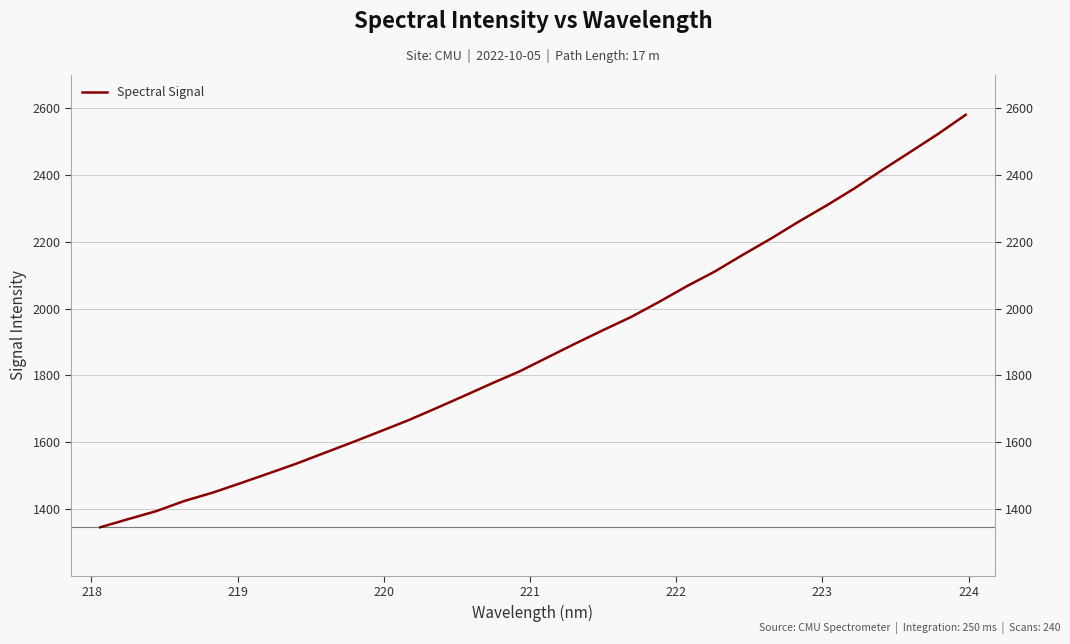

What value does the data have at 218?

1368.9